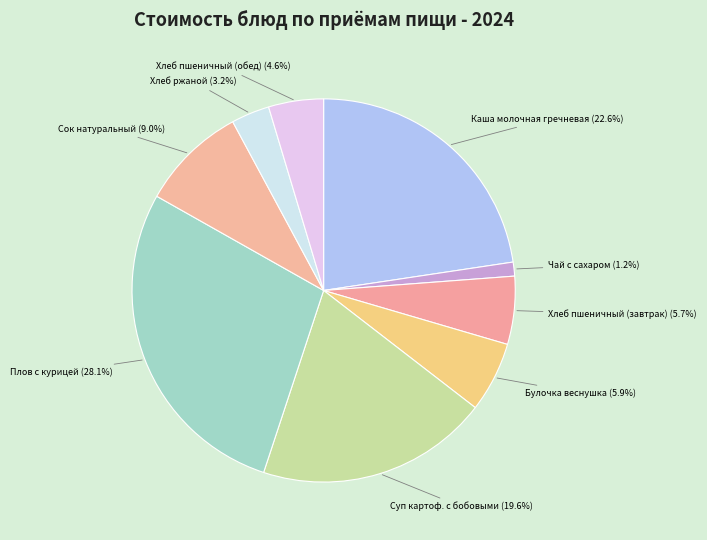

Combined, do Хлеб пшеничный (обед) and Чай с сахаром account for over 50%?

No